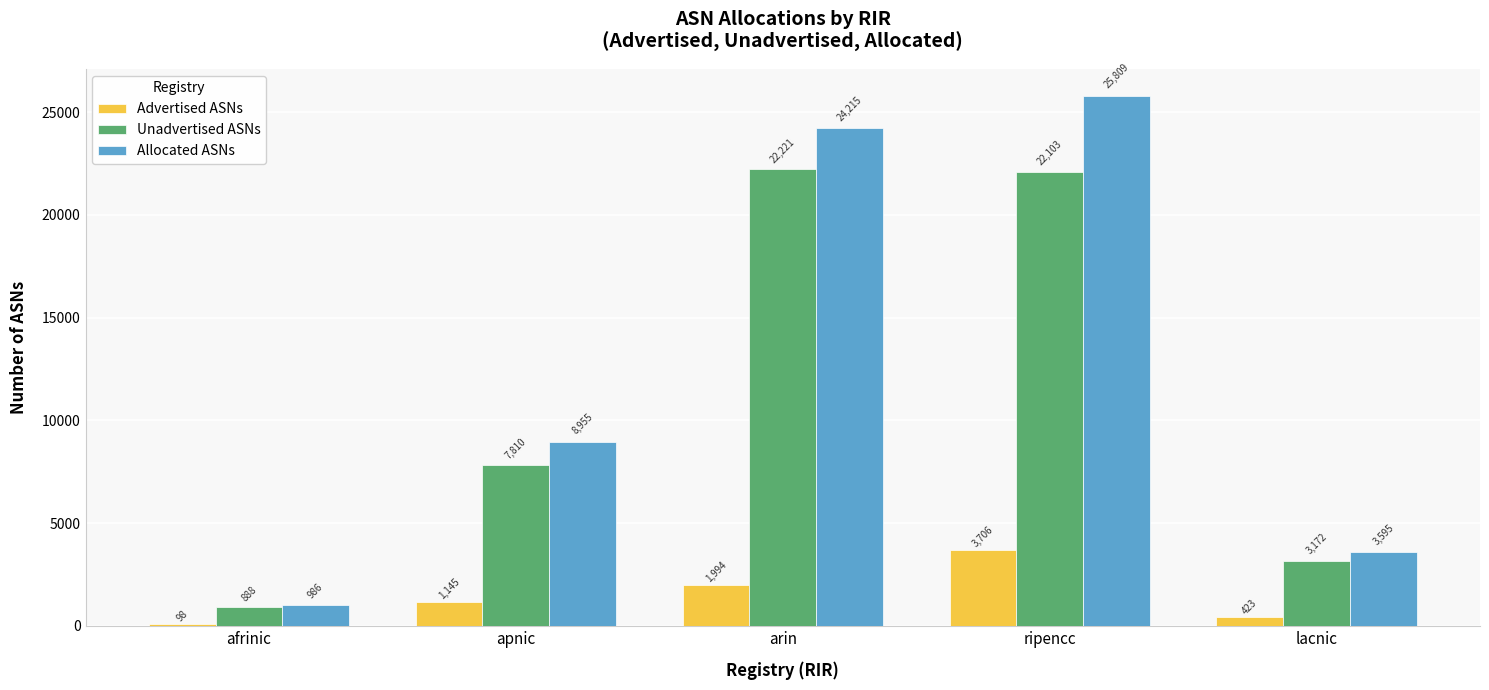

How many groups of bars are there?

5